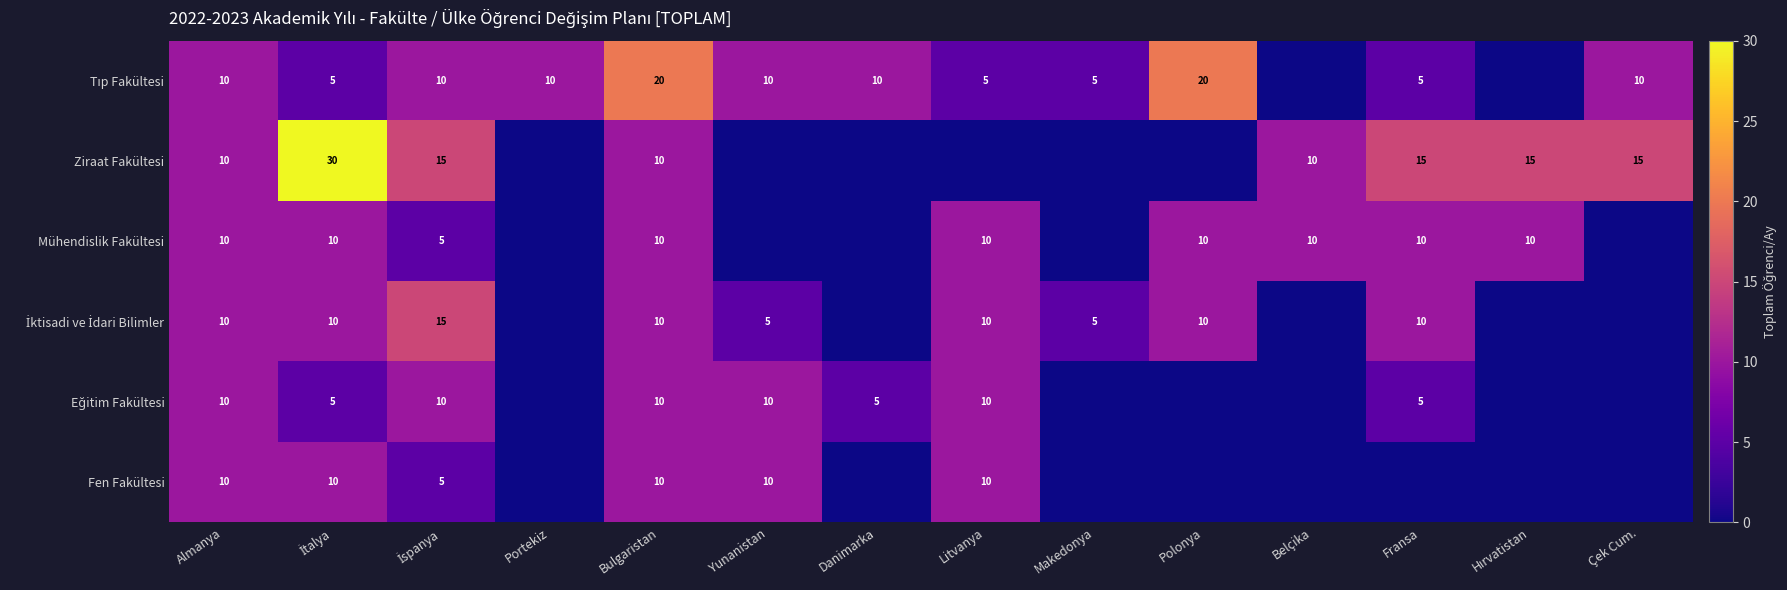

Count the number of categories in the chart.

14